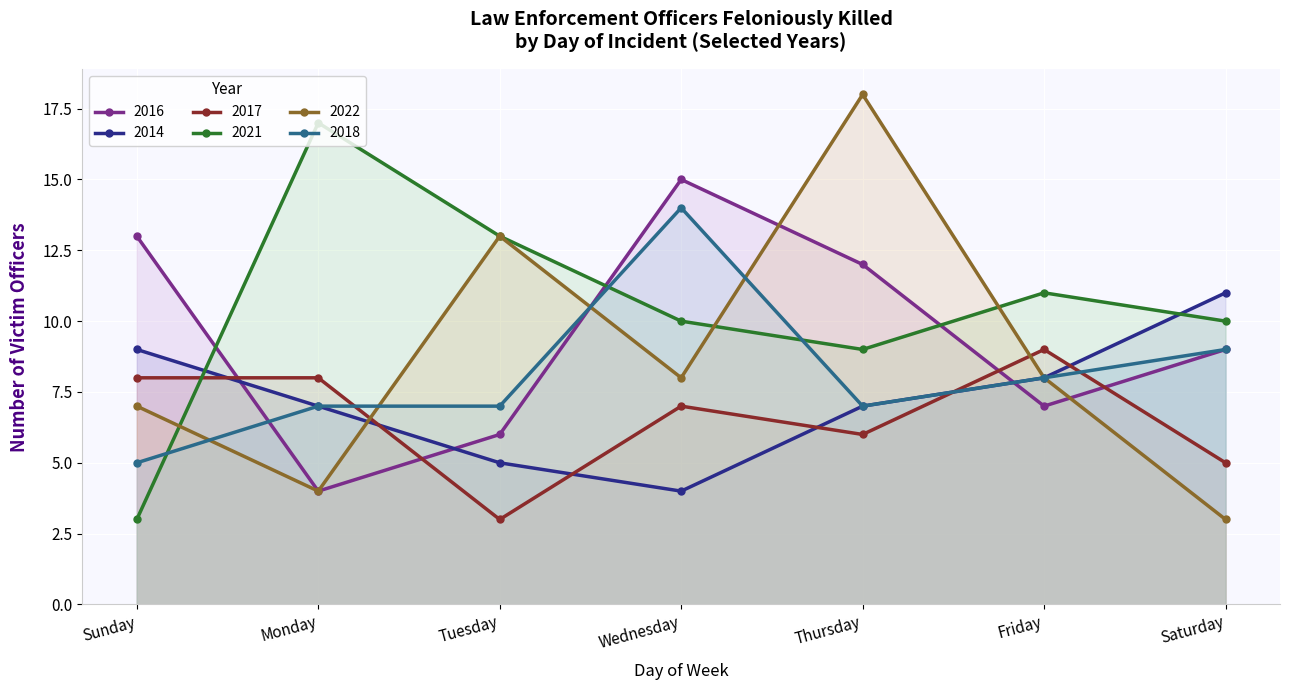

What is the difference between the highest and lowest values at Thursday?

12